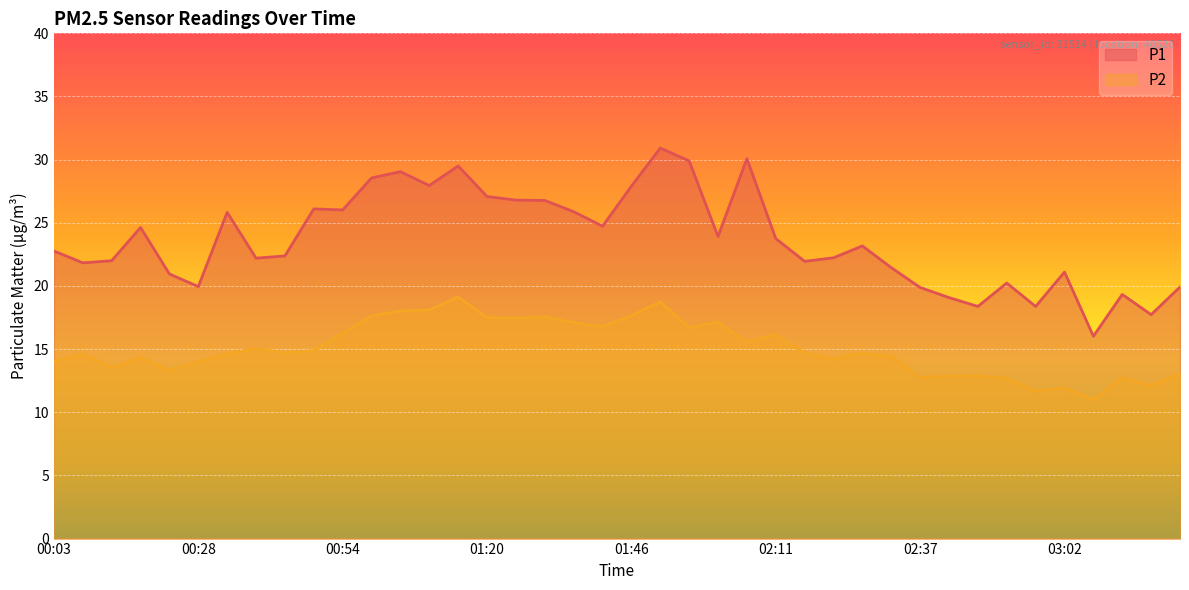

Rank the series at 02:42 from highest to lowest value.

P1, P2